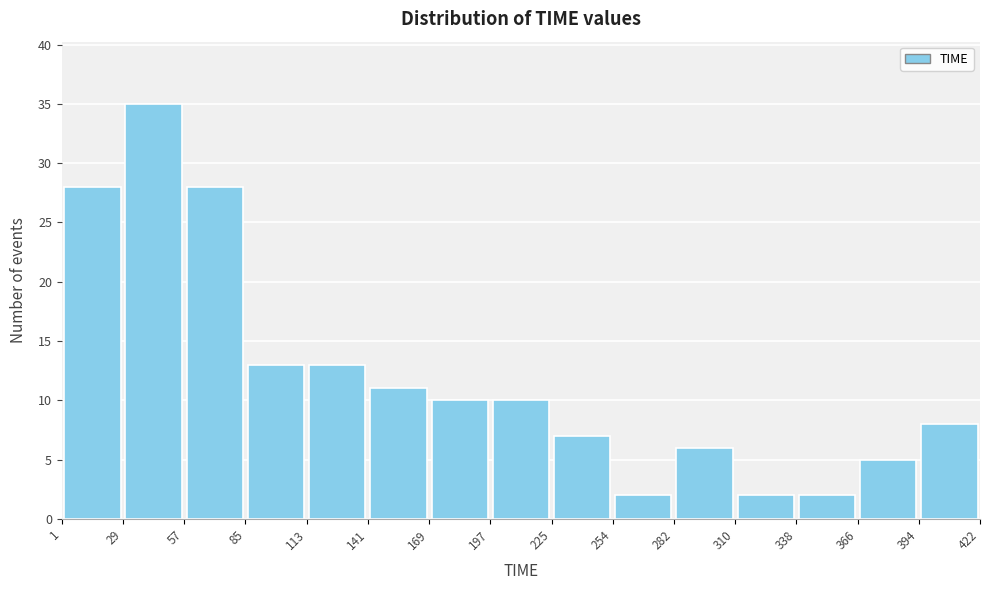

How tall is the bar that spans 113 to 141 on the x-axis? The values are not printed on the chart, so give them approximately, as read against the axis.

13